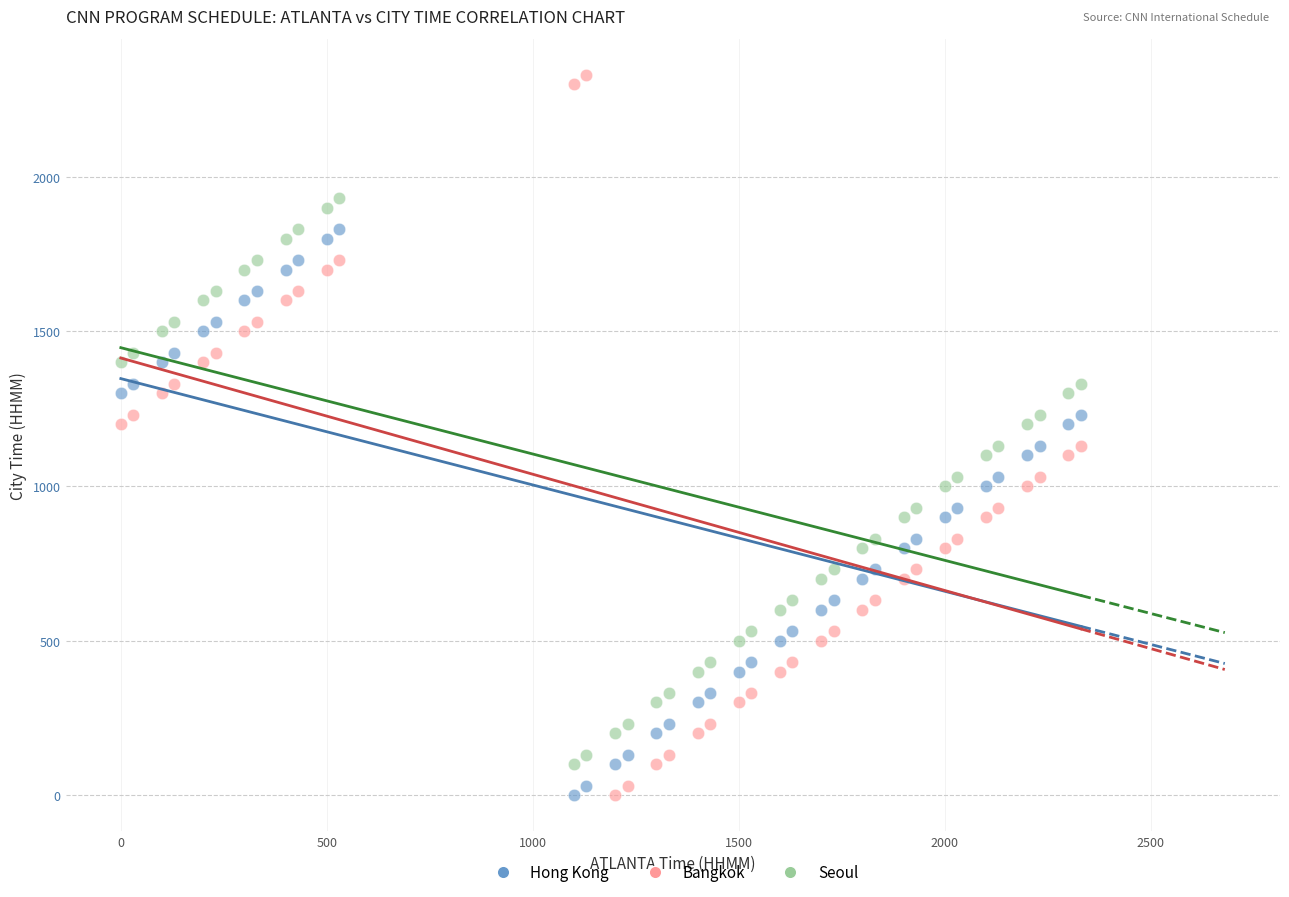

Across all data points, what is the range of Y values (max minus min)?

2330